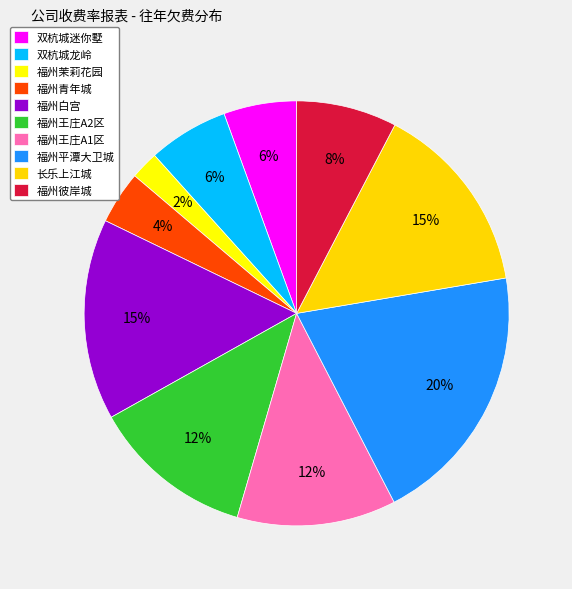

To the nearest percent, what is the average slice percentage?

10%